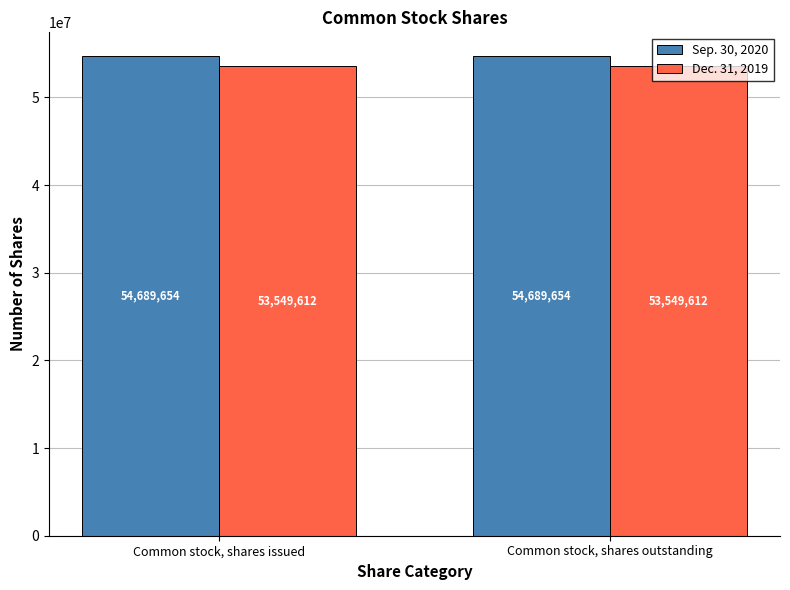

What is the average value of the Sep. 30, 2020 series?

54689654